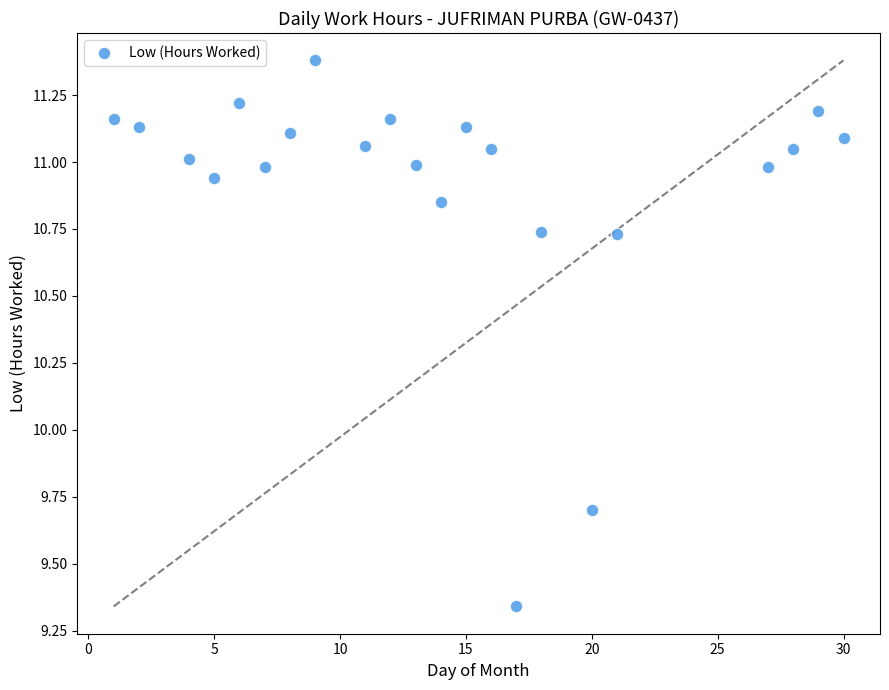

What Y value in the scatter plot is closest to 10?

9.7